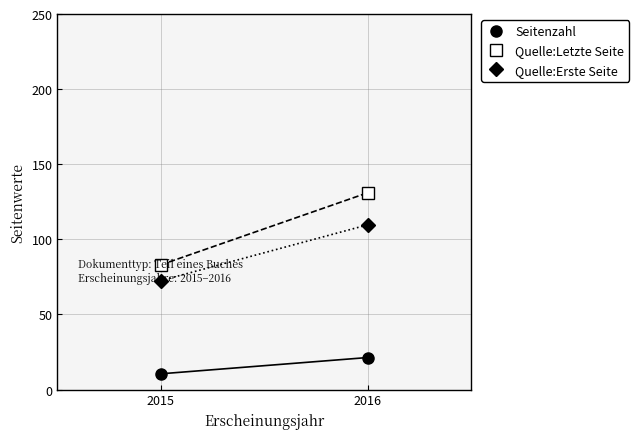

The Quelle:Letzte Seite series shows 131.0 at 2016. True or false?

True